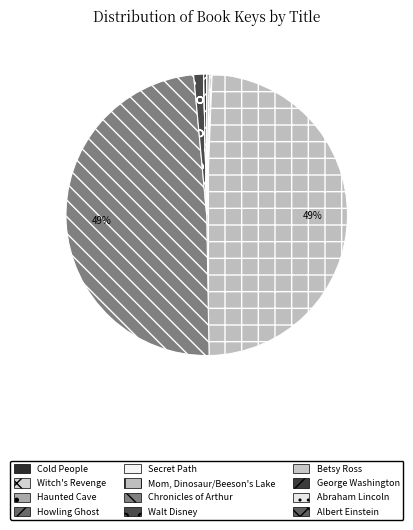

Is there a majority slice in this chart?

No